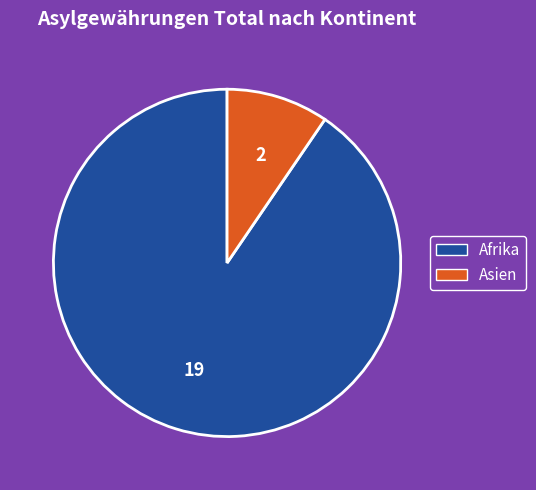

Is there any slice that represents more than half of the pie?

Yes